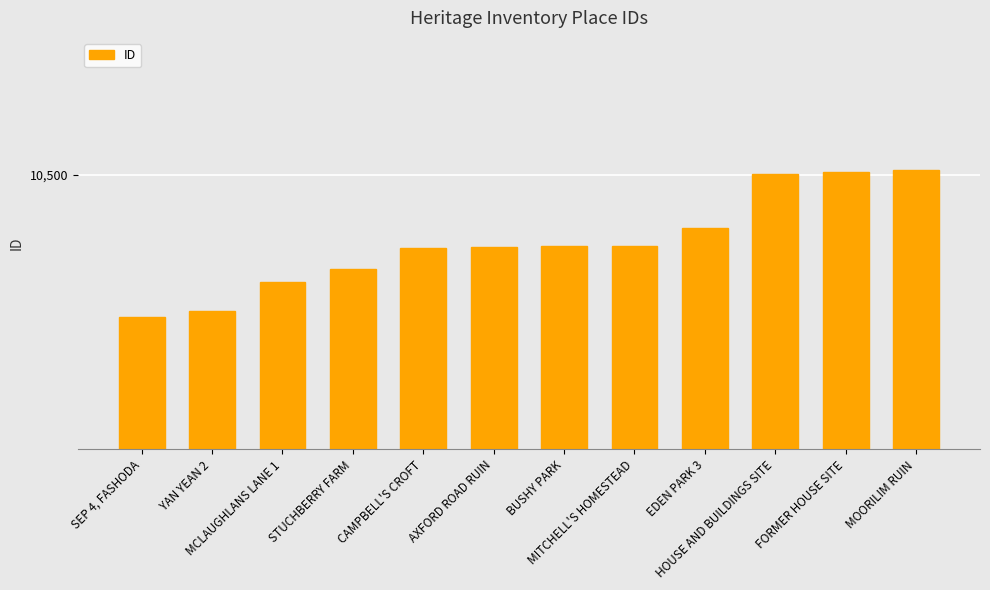

What is the ratio of the value at MITCHELL'S HOMESTEAD to the value at SEP 4, FASHODA?

1.0